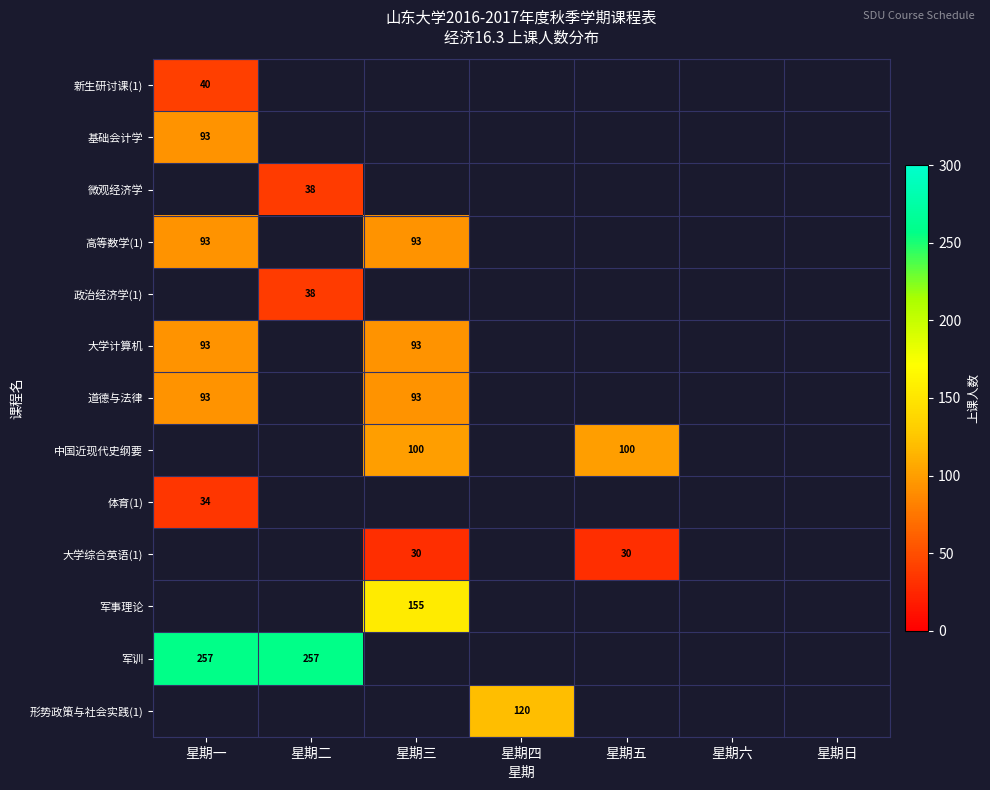

Is it true that 高等数学(1) equals 93 at 星期三?

True